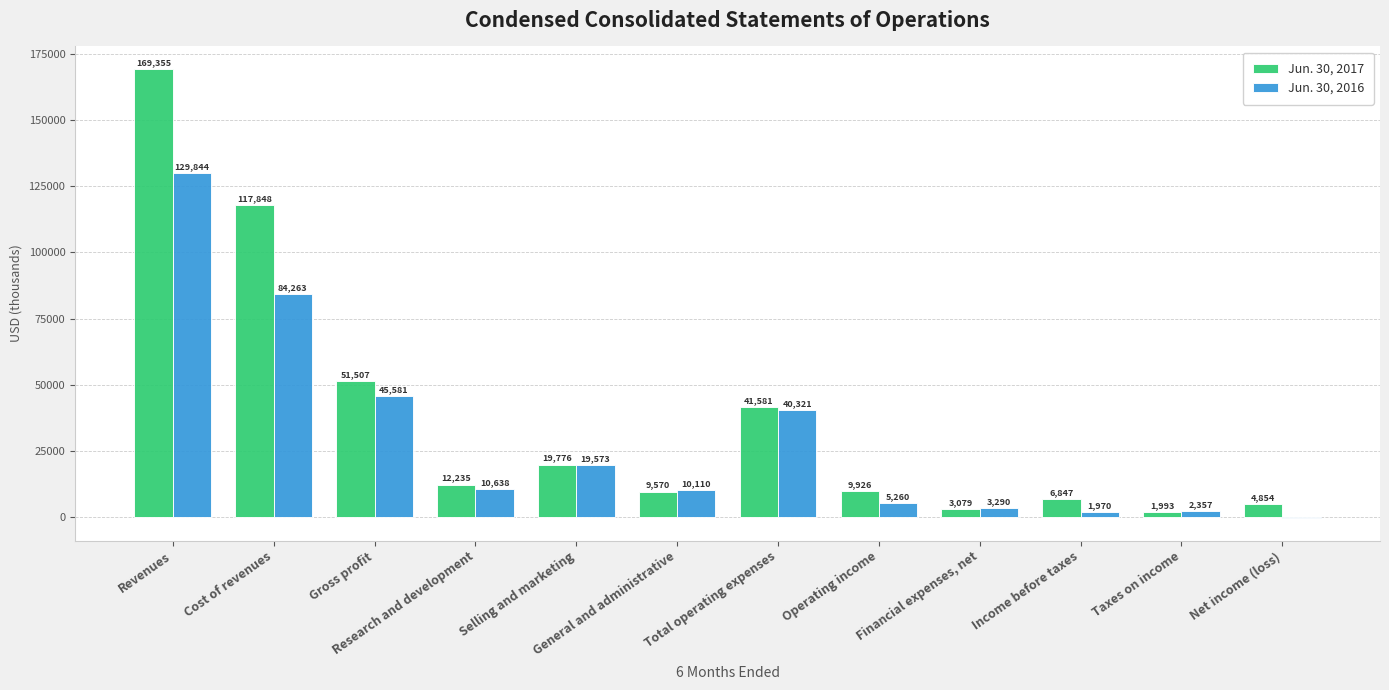

Which series has the largest total across all categories?

Jun. 30, 2017